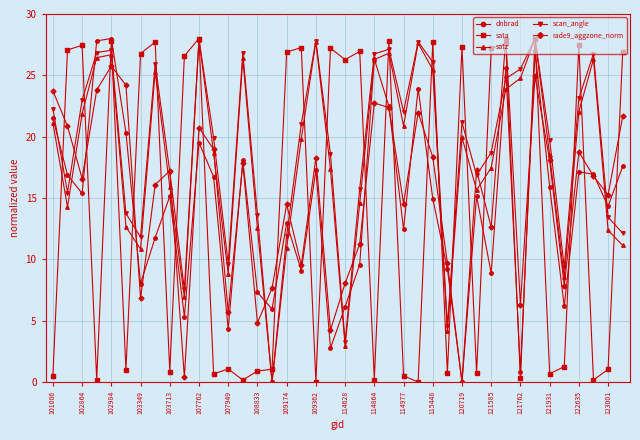

In dnbrad, how many points are higher than both neighbors (excluding endpoints)?

12